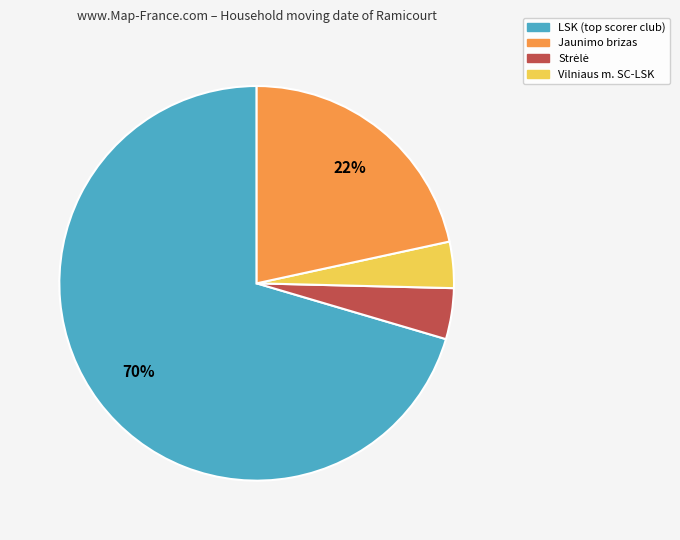

Is there any slice that represents more than half of the pie?

Yes